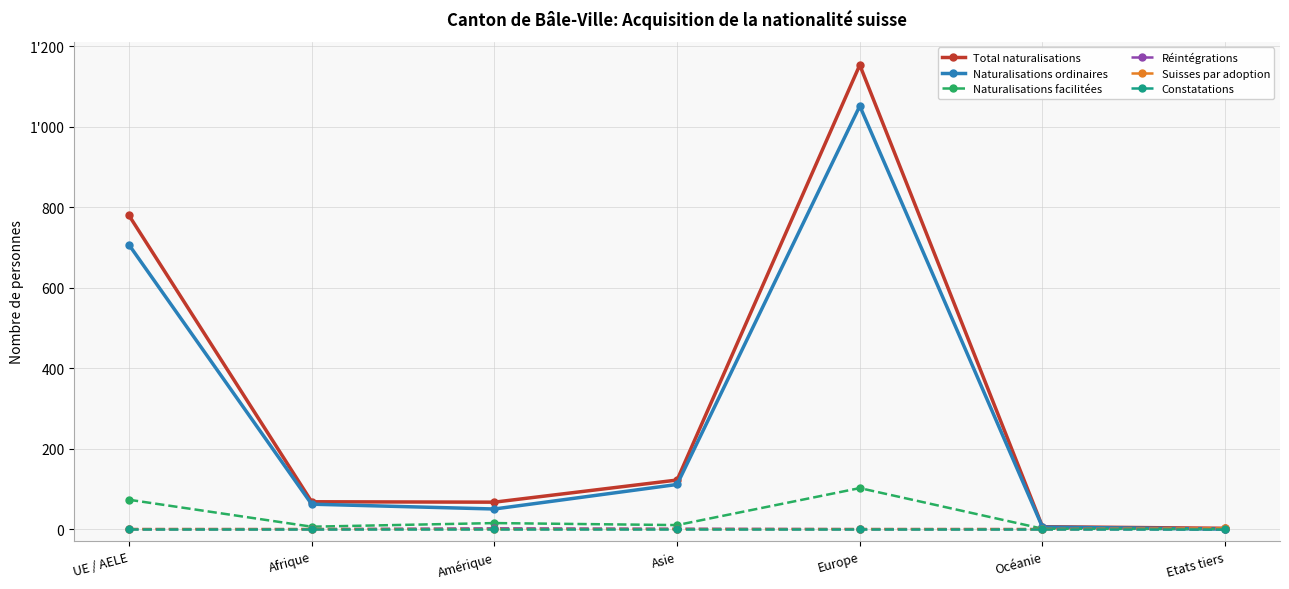

Is this an area chart (filled region under the line)?

No